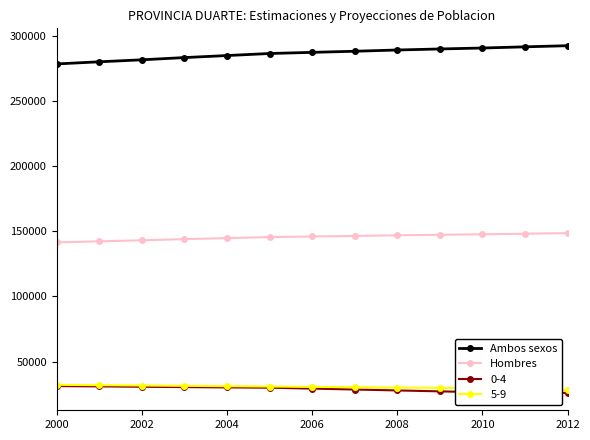

Which series has the largest total across all categories?

Ambos sexos